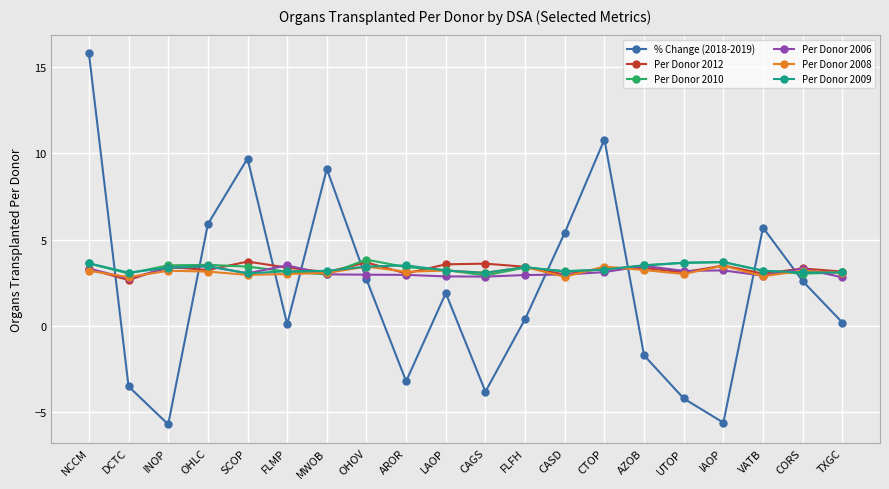

What is the difference between the maximum and minimum values in the Per Donor 2006 series?

0.8